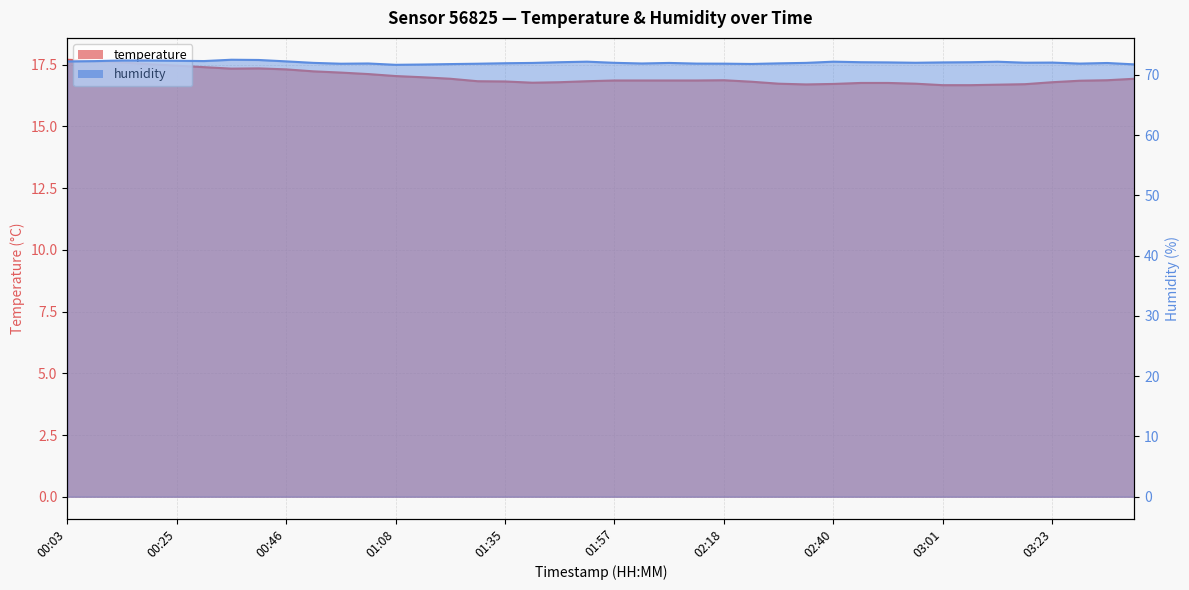

At how many categories does at least one series exceed 40?

40